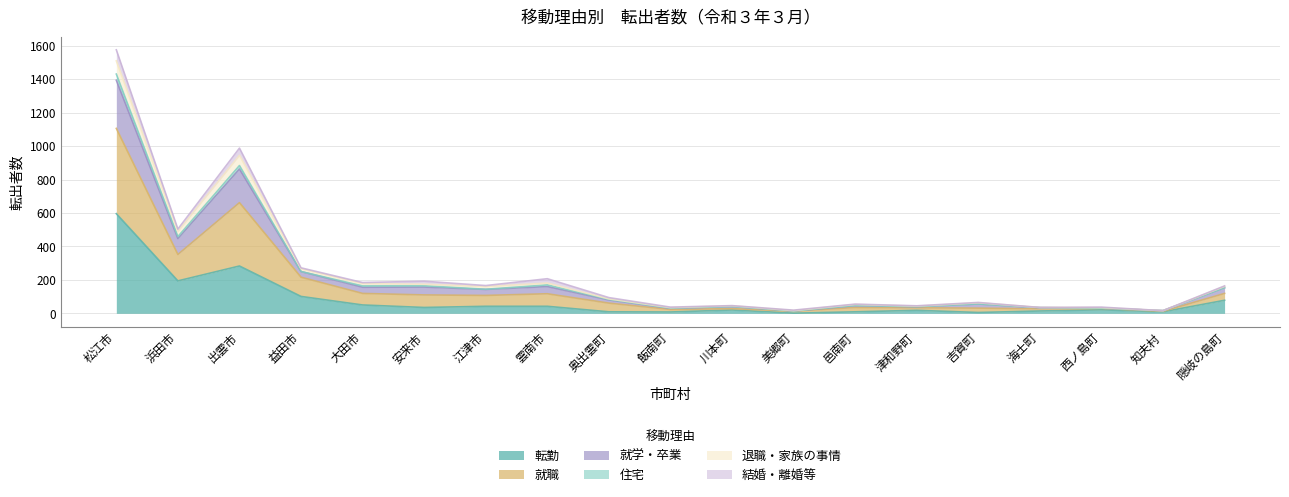

The 転勤 series shows 164 at 益田市. True or false?

False